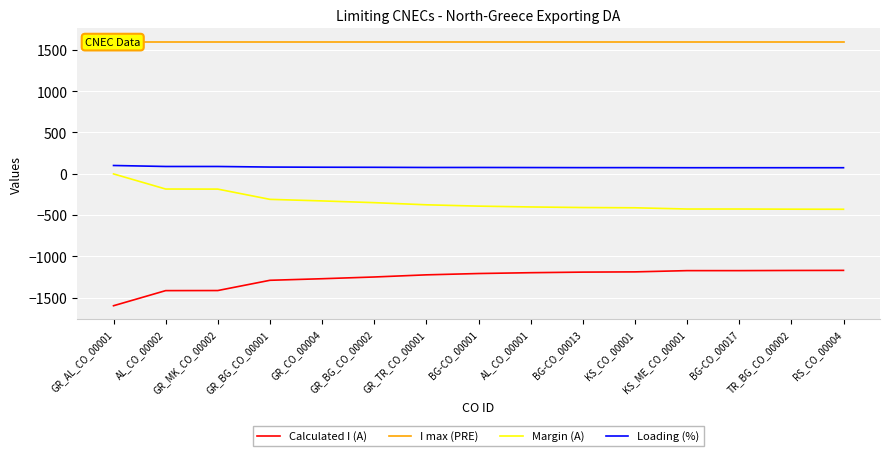

What is the total value across all series at GR_BG_CO_00001?

81